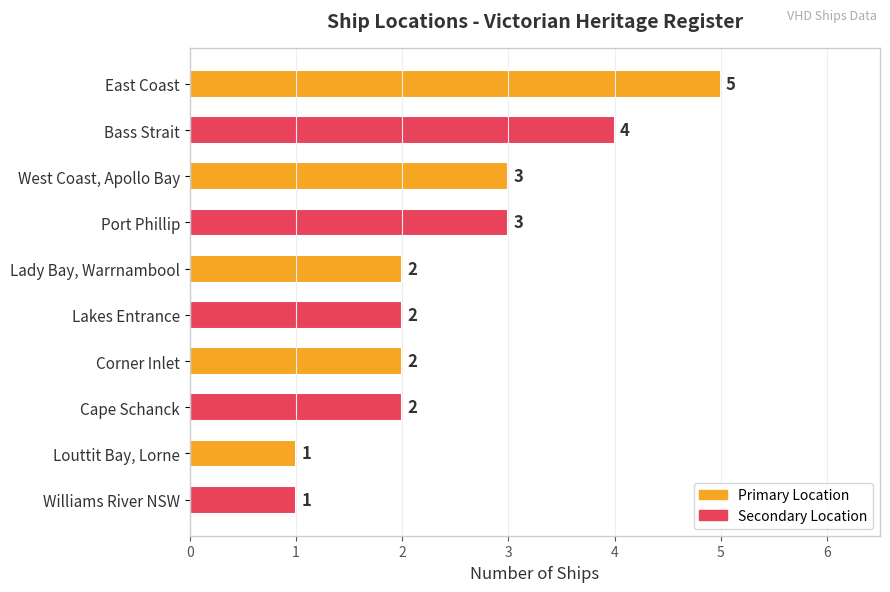

The chart shows a value of 2 at Lady Bay, Warrnambool. True or false?

True